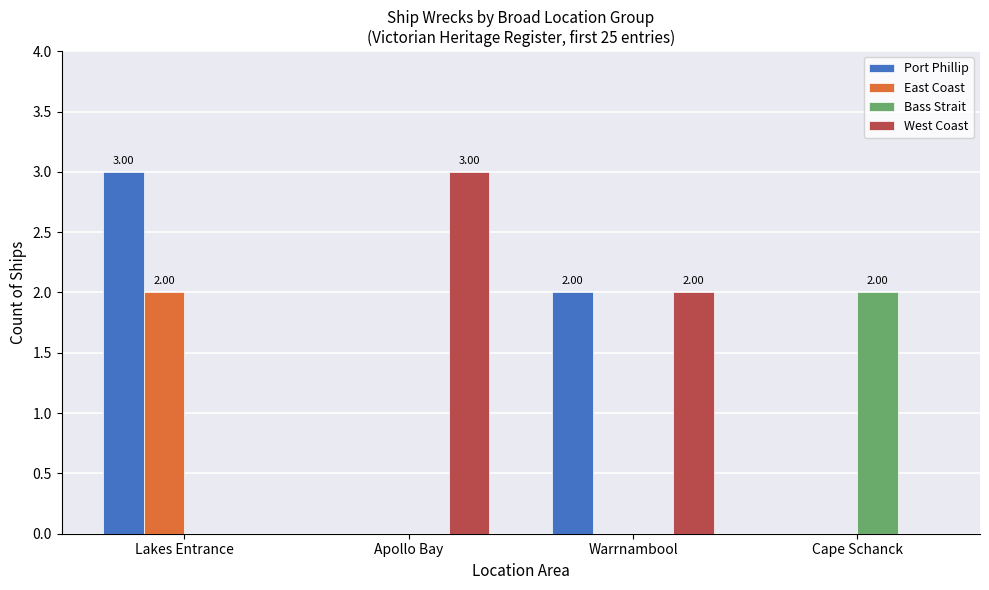

Which category has the highest value in the Port Phillip series?

Lakes Entrance